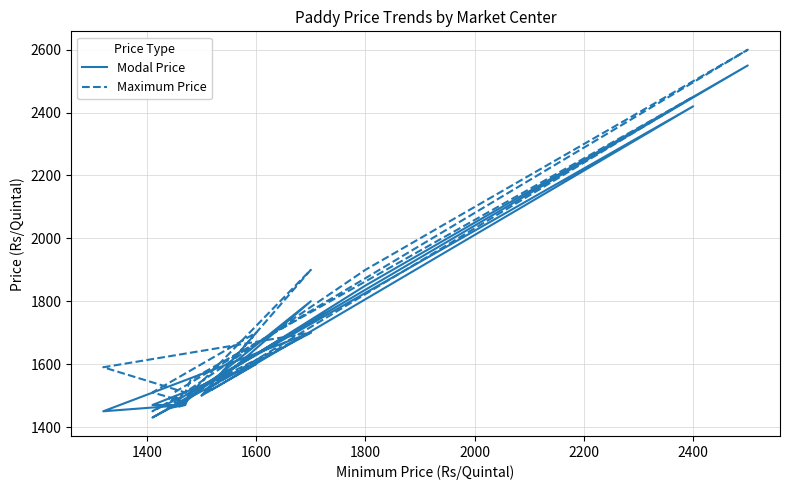

True or false: Modal Price and Maximum Price intersect in this chart.

False